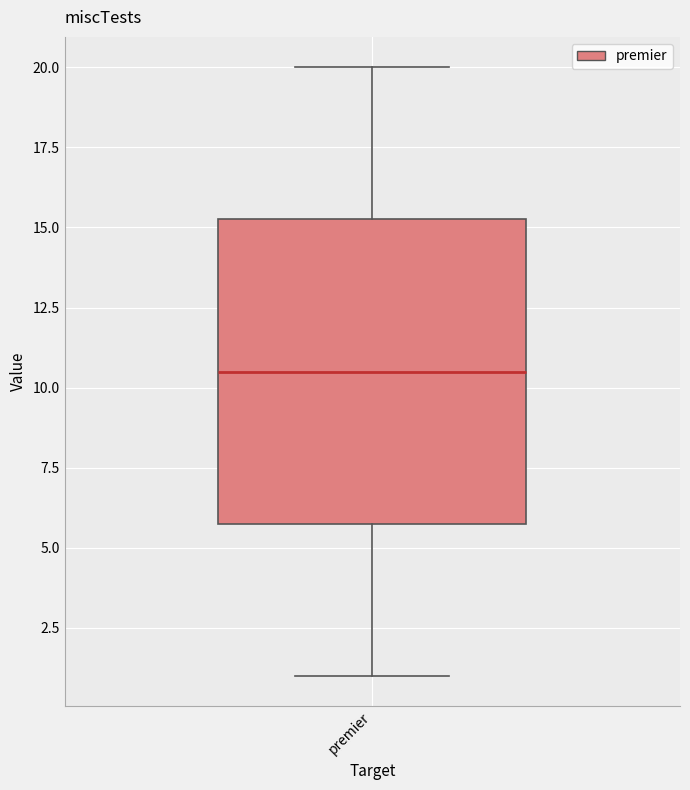

Where is the lower edge of the box for premier on the y-axis? The values are not printed on the chart, so give them approximately, as read against the axis.

6.0